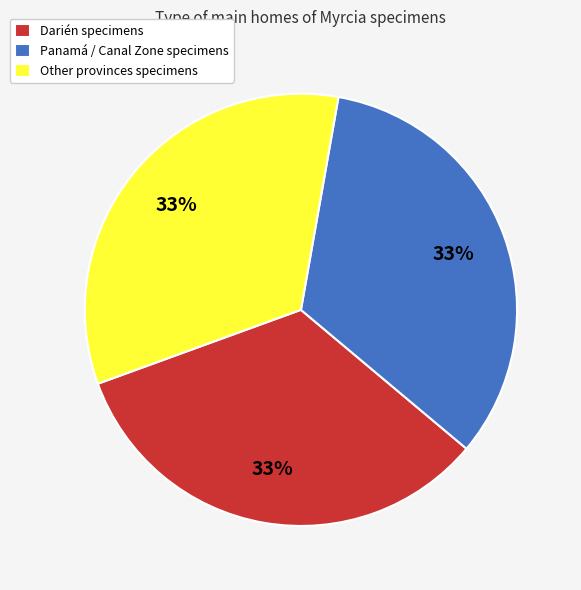

Is the sum of Darién specimens and Other provinces specimens greater than half?

Yes